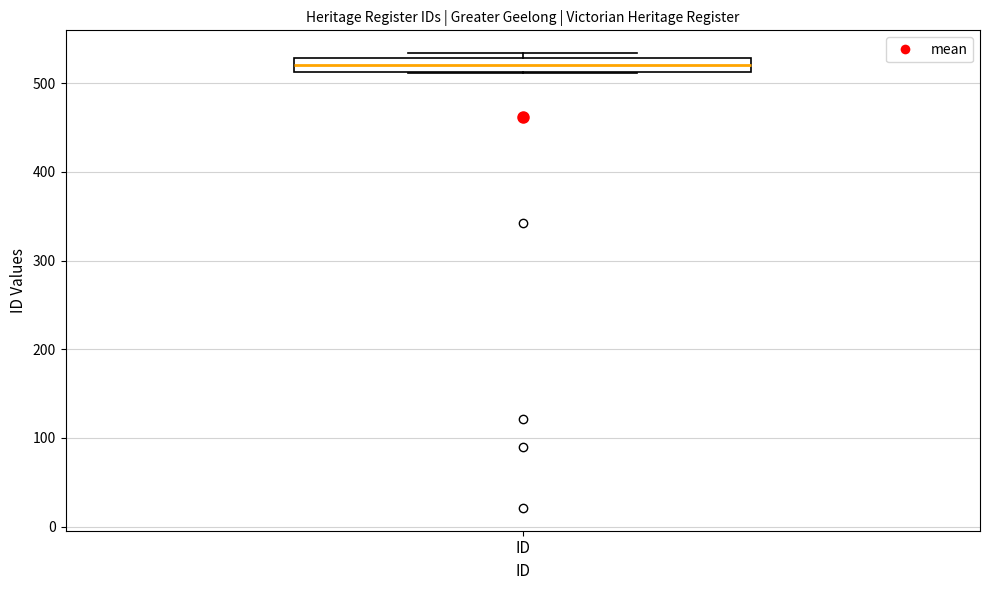

Transcribe this box plot: give where the median line is, the range the box spans, and where the two whiskers end, as read against the y-axis. The values are not printed on the chart, so give them approximately, as read against the axis.

median 520, box 510 to 530, whiskers 510 to 530 (just above the box's upper edge)